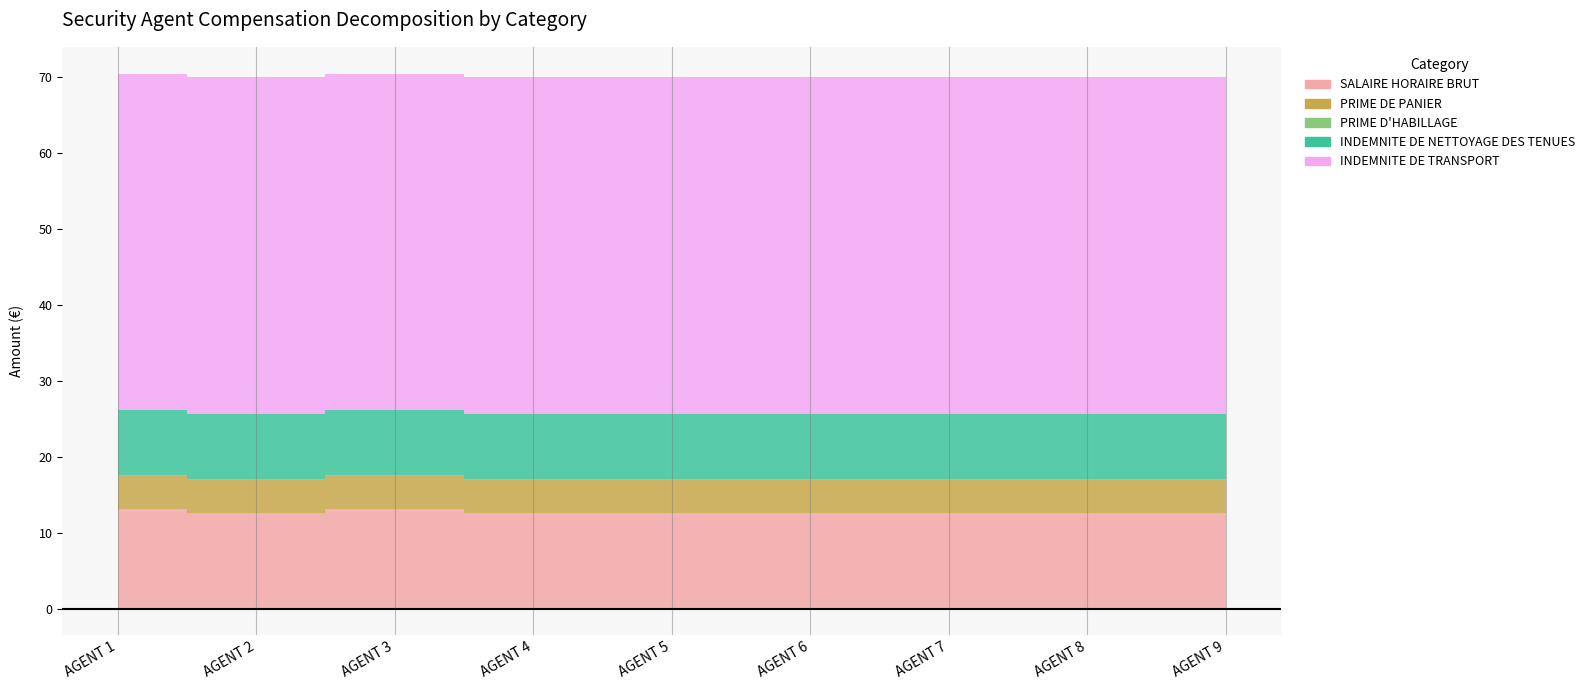

Read the PRIME D'HABILLAGE value at AGENT 6.

0.1